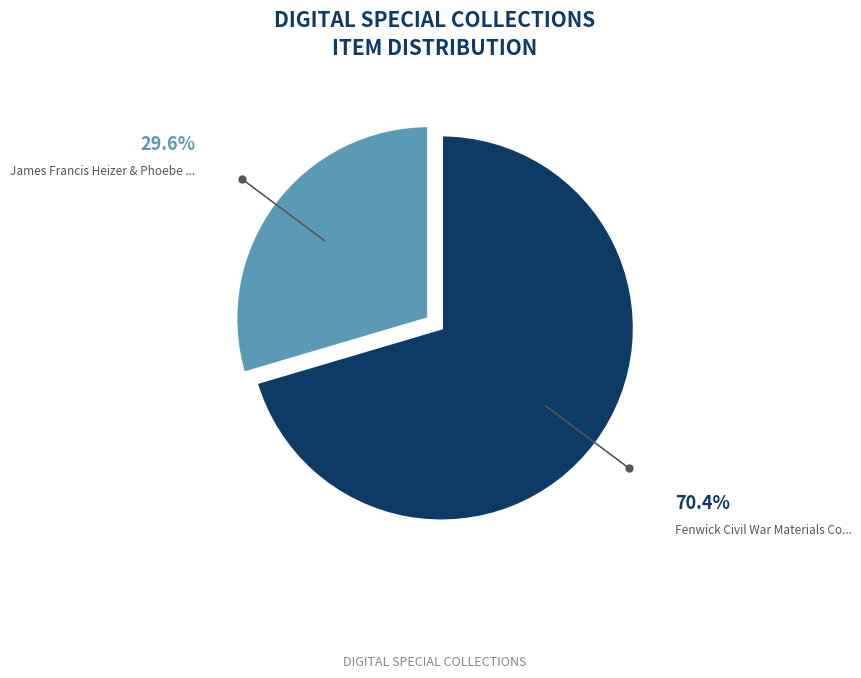

How many segments does this pie chart have?

2